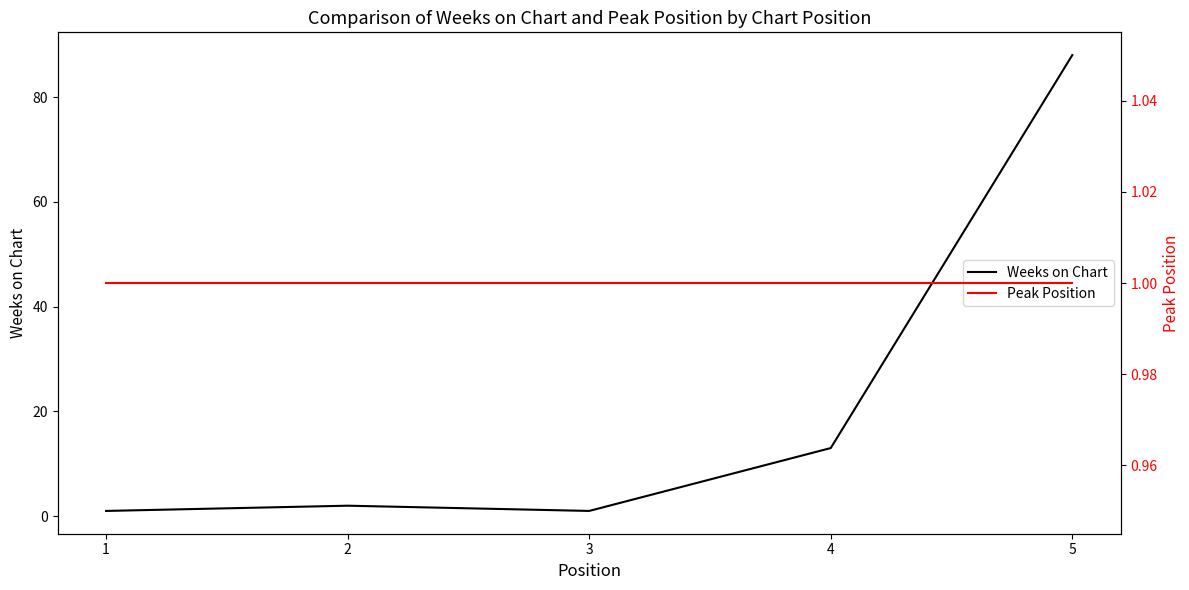

What is the minimum value shown in the chart?

1